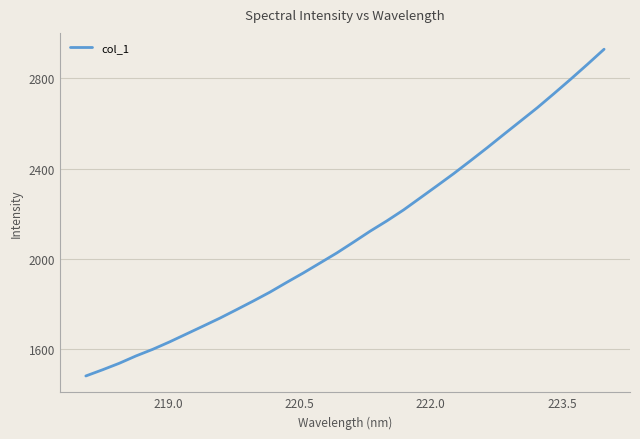

What is the minimum value shown in the chart?

1482.8